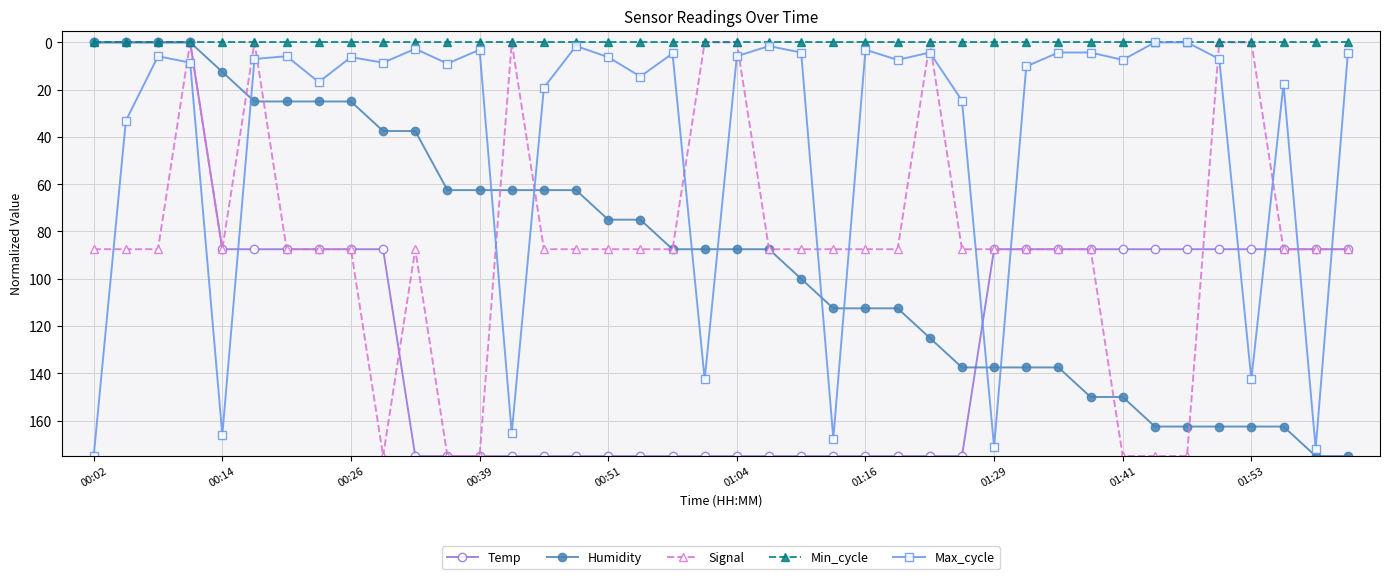

Does the chart have visible grid lines?

Yes